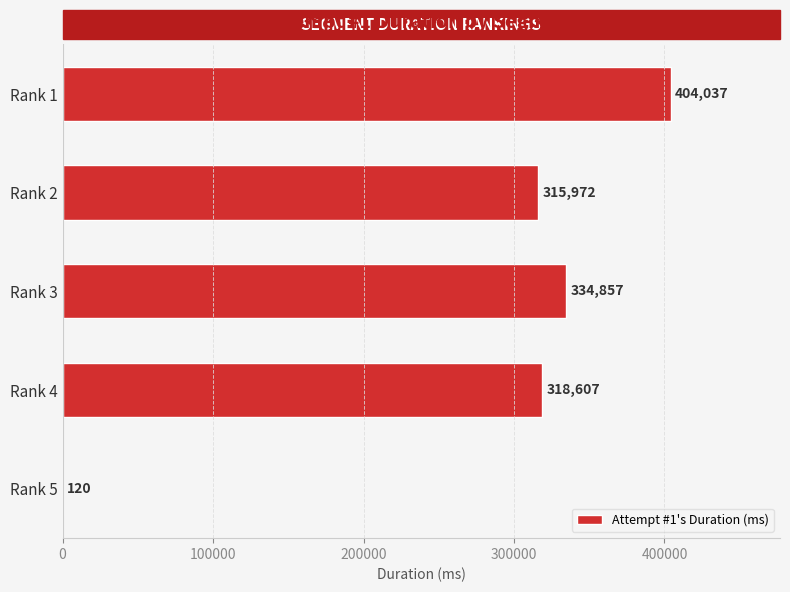

Reading bottom to top, extract all data points from this chart.

Rank 5=120	Rank 4=318607	Rank 3=334857	Rank 2=315972	Rank 1=404037